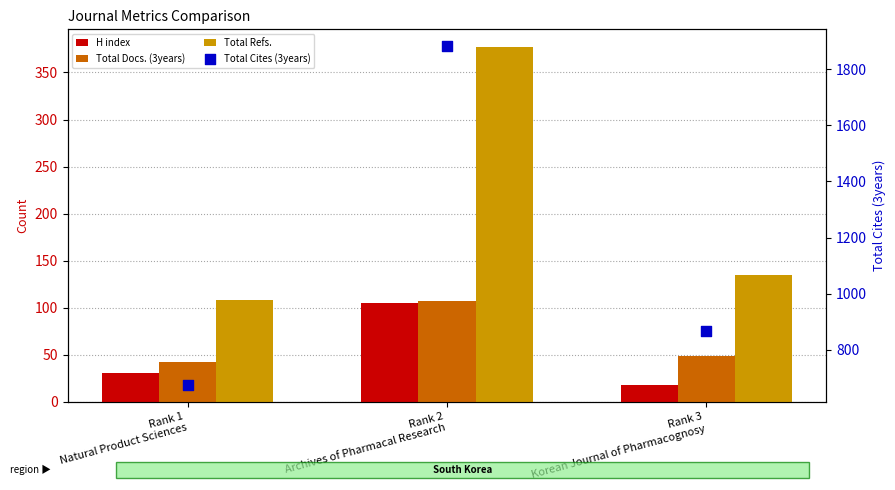

At how many categories does at least one series exceed 294?

3